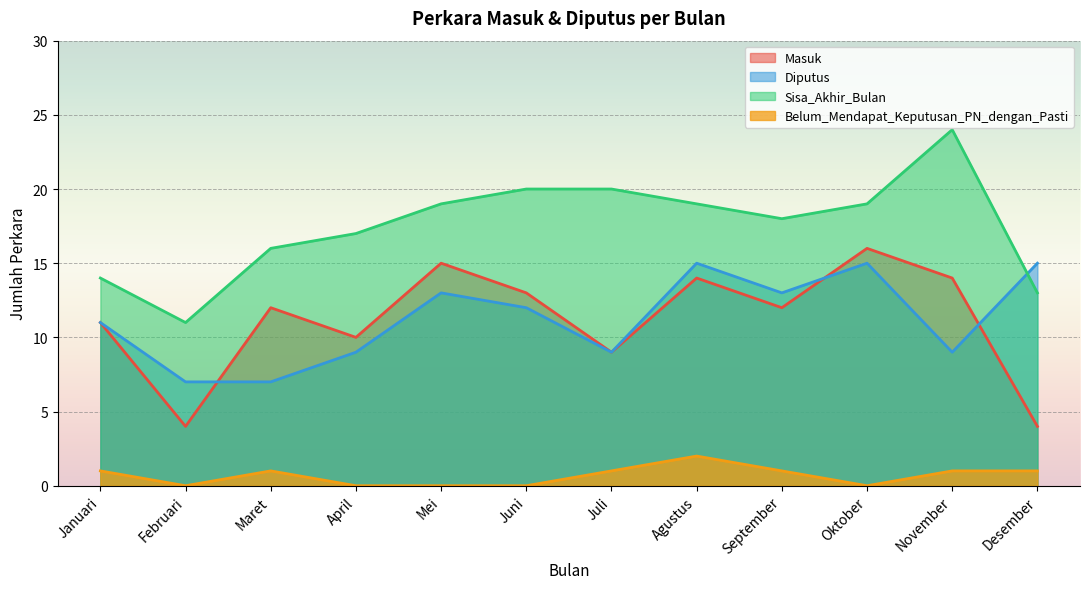

What is the difference between the second highest and second lowest values in the Belum_Mendapat_Keputusan_PN_dengan_Pasti series?

1